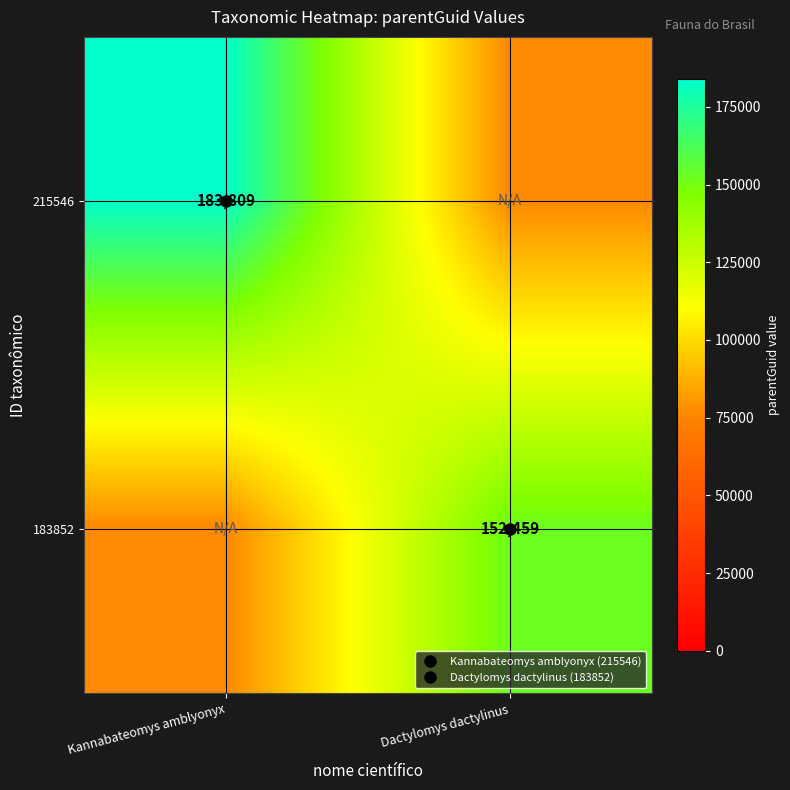

At which label is 183852 closest to 114344?

Kannabateomys amblyonyx